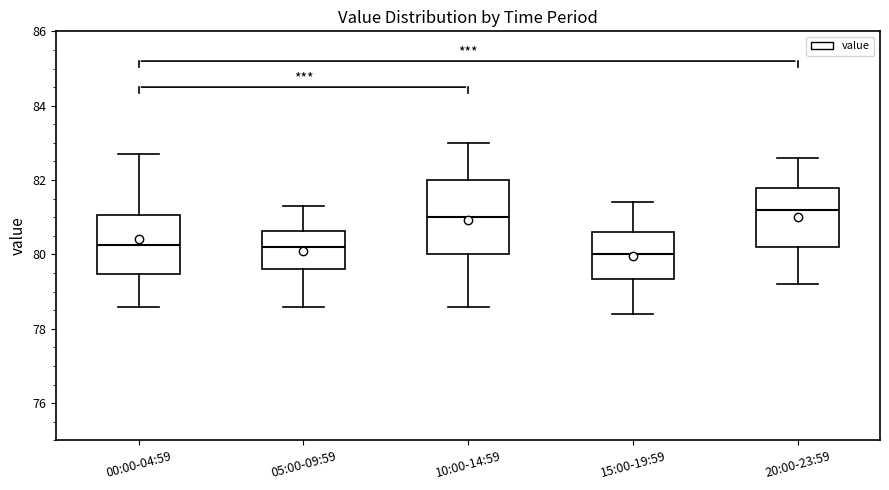

Reading left to right, transcribe this box plot: for each box, give where its median line is, the range the box spans, and where its two whiskers end, as read against the y-axis. The values are not printed on the chart, so give them approximately, as read against the axis.

00:00-04:59: median 80.2, box 79.4 to 81.0, whiskers 78.6 to 82.8
05:00-09:59: median 80.2, box 79.6 to 80.6, whiskers 78.6 to 81.4
10:00-14:59: median 81.0, box 80.0 to 82.0, whiskers 78.6 to 83.0
15:00-19:59: median 80.0, box 79.4 to 80.6, whiskers 78.4 to 81.4
20:00-23:59: median 81.2, box 80.2 to 81.8, whiskers 79.2 to 82.6